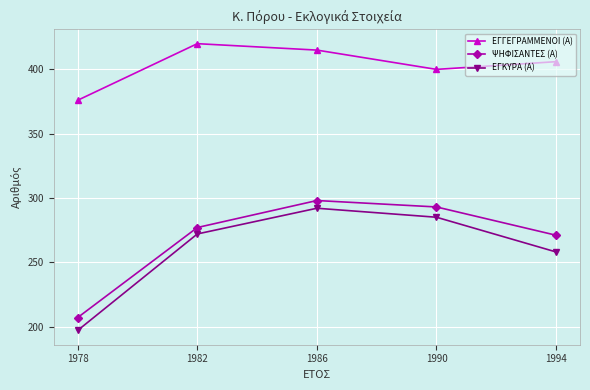

Is the value of ΕΓΓΕΓΡΑΜΜΕΝΟΙ (Α) at 1978 greater than the value of ΨΗΦΙΣΑΝΤΕΣ (Α) at 1978?

Yes